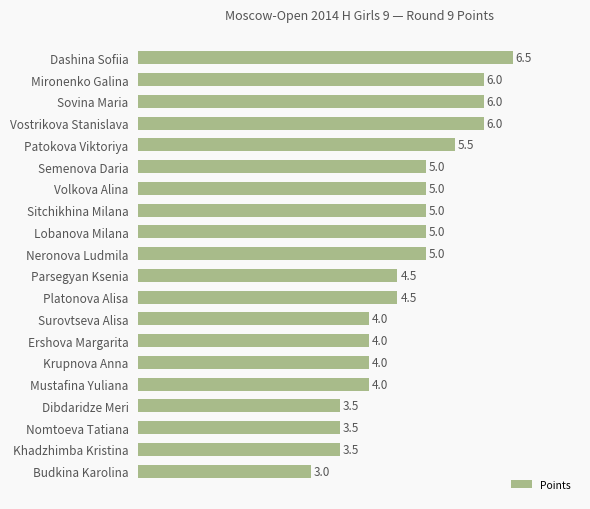

True or false: the data shows 6.5 at Neronova Ludmila.

False